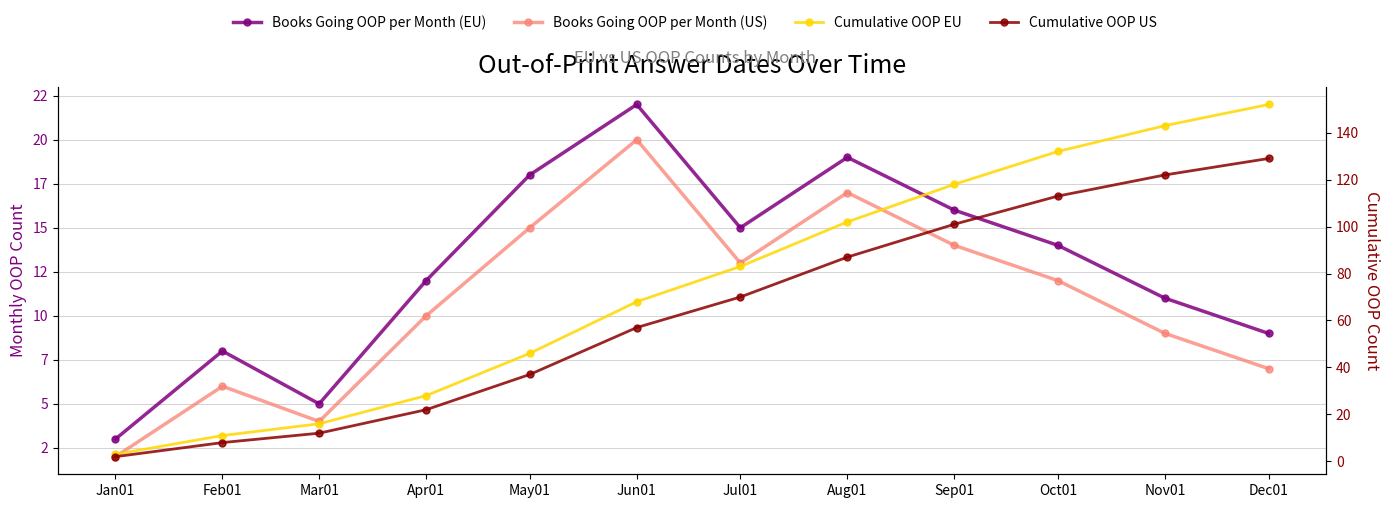

What are all the series names shown in the legend?

Books Going OOP per Month (EU), Books Going OOP per Month (US), Cumulative OOP EU, Cumulative OOP US